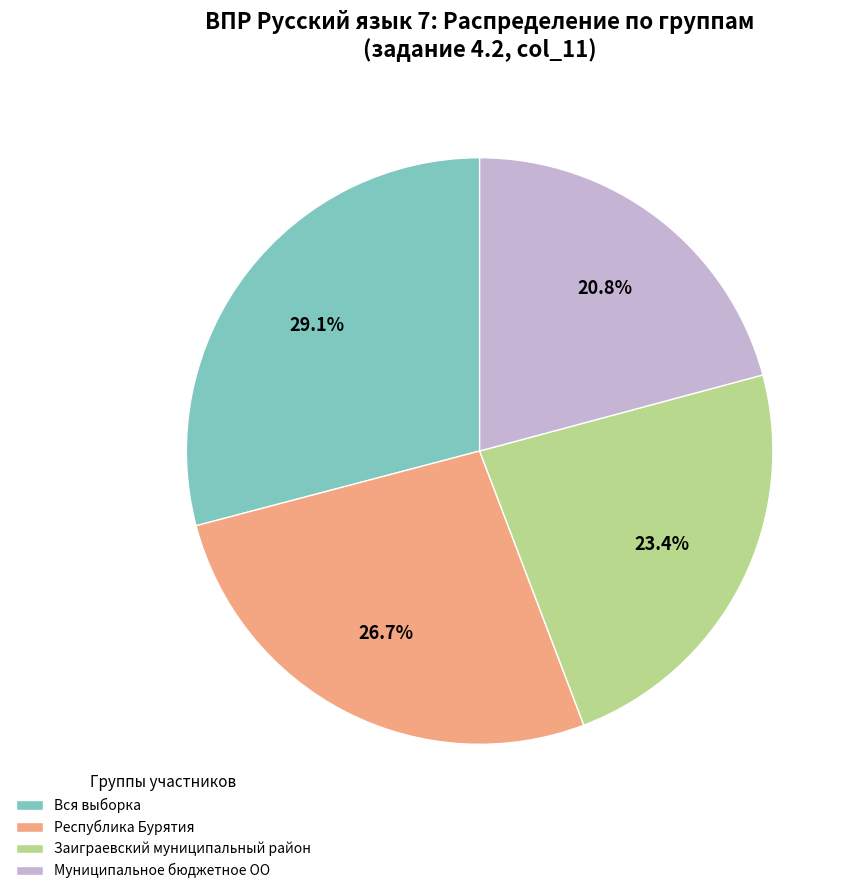

Rank the categories by value from lowest to highest.

Муниципальное бюджетное ОО, Заиграевский муниципальный район, Республика Бурятия, Вся выборка